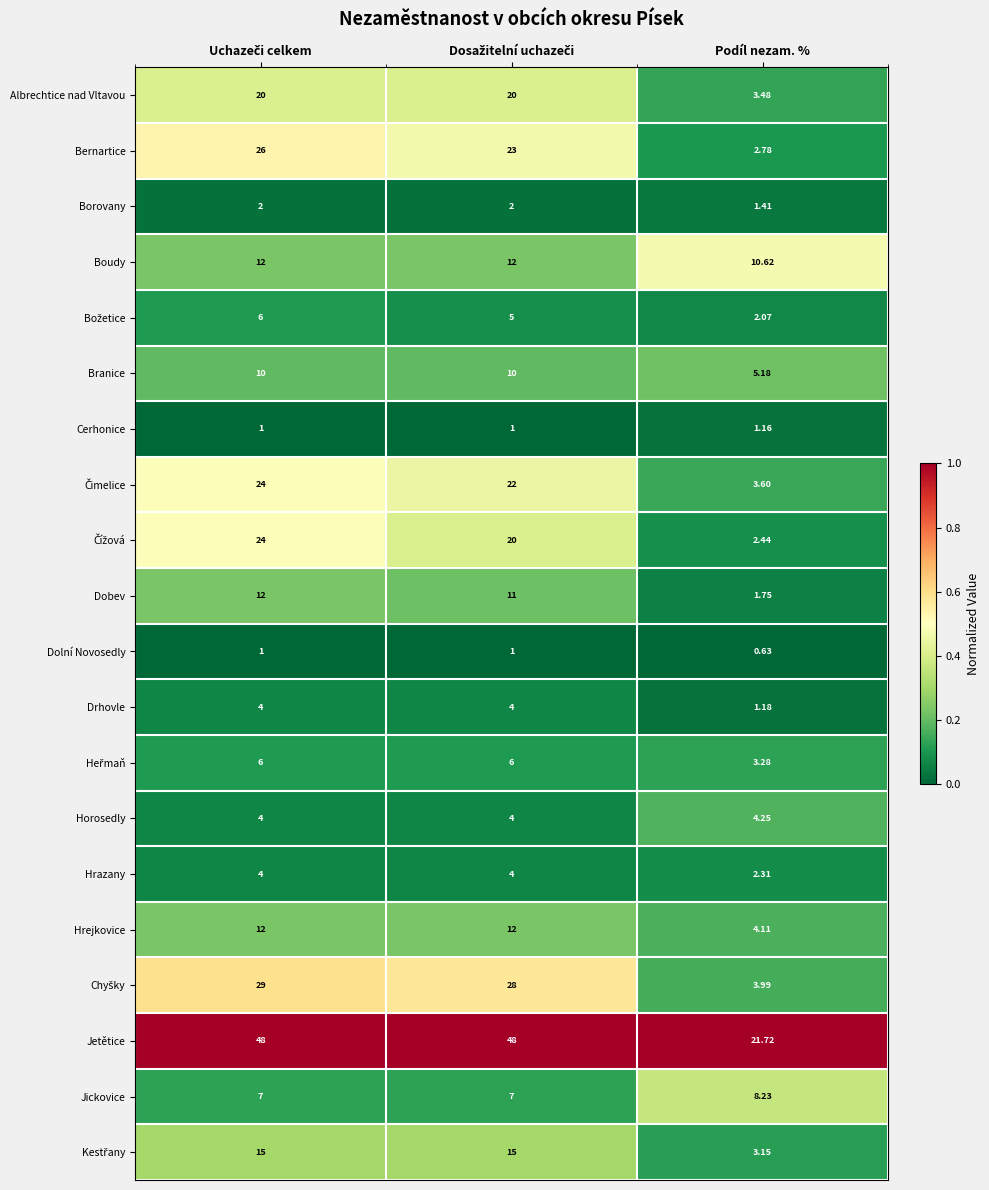

Which series has the widest spread of values?

Jetětice